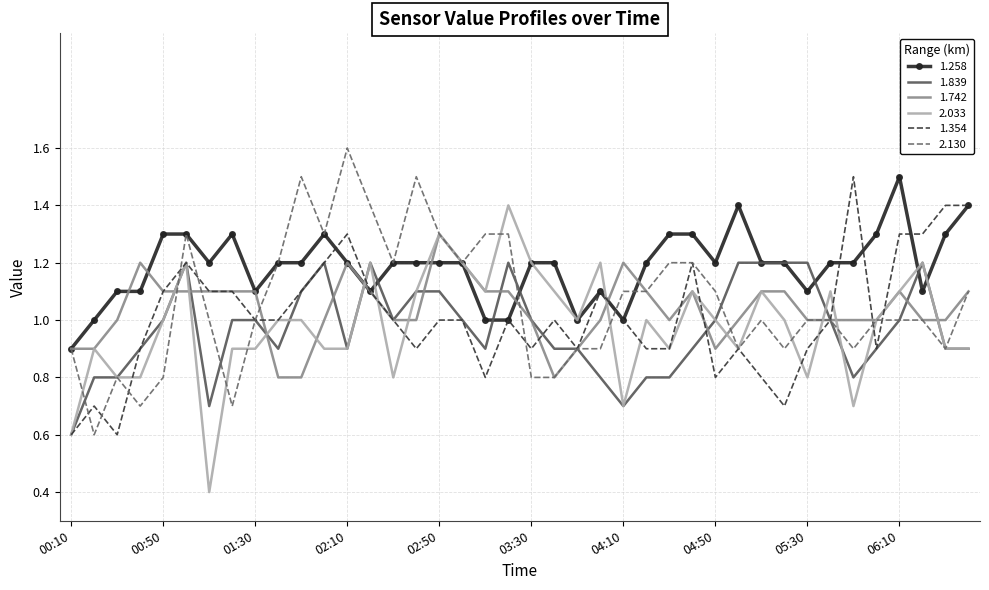

Which series has the largest total across all categories?

1.258